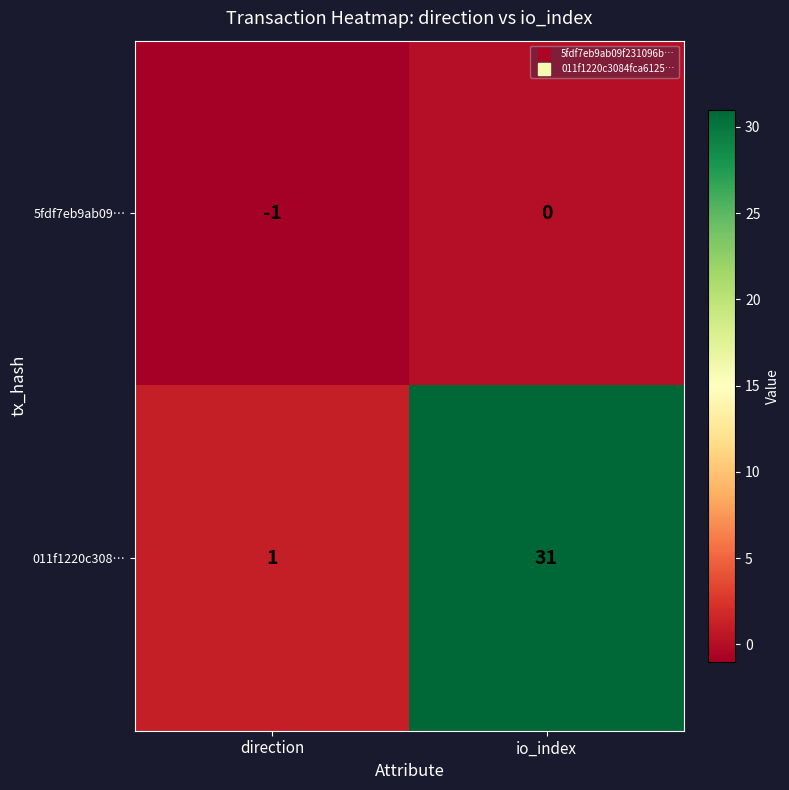

Which category has the lowest value across all series?

direction